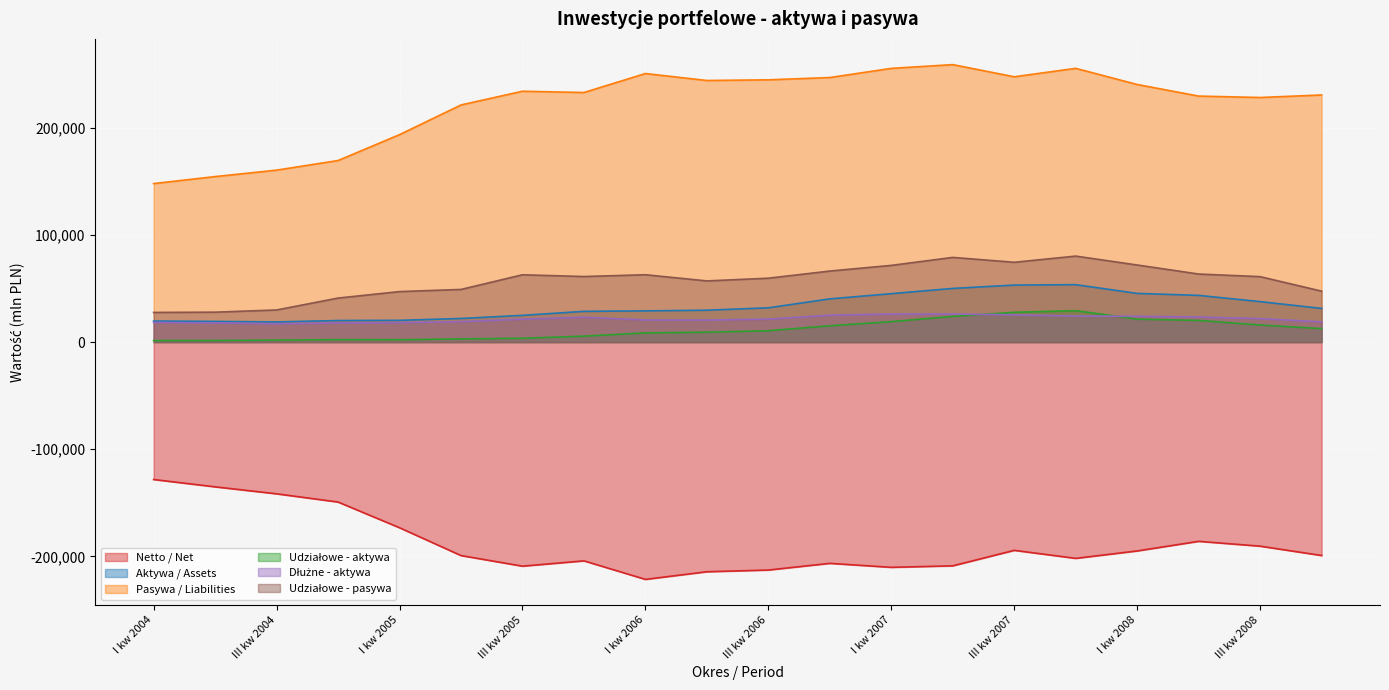

What is the difference between the Dłużne - aktywa values at IV kw 2004 and I kw 2008?

6204